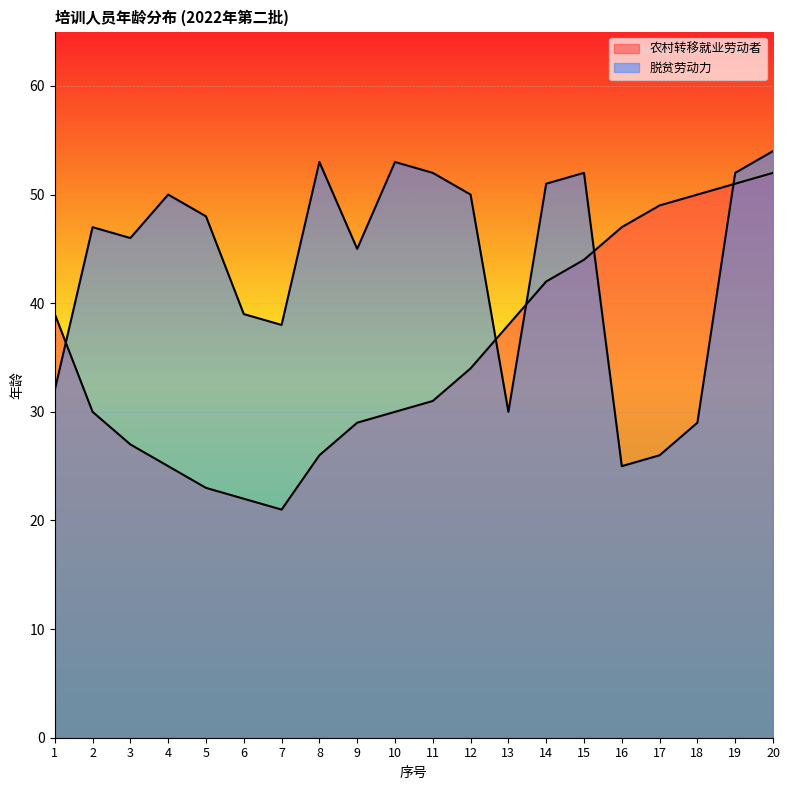

How many series are shown in this chart?

2